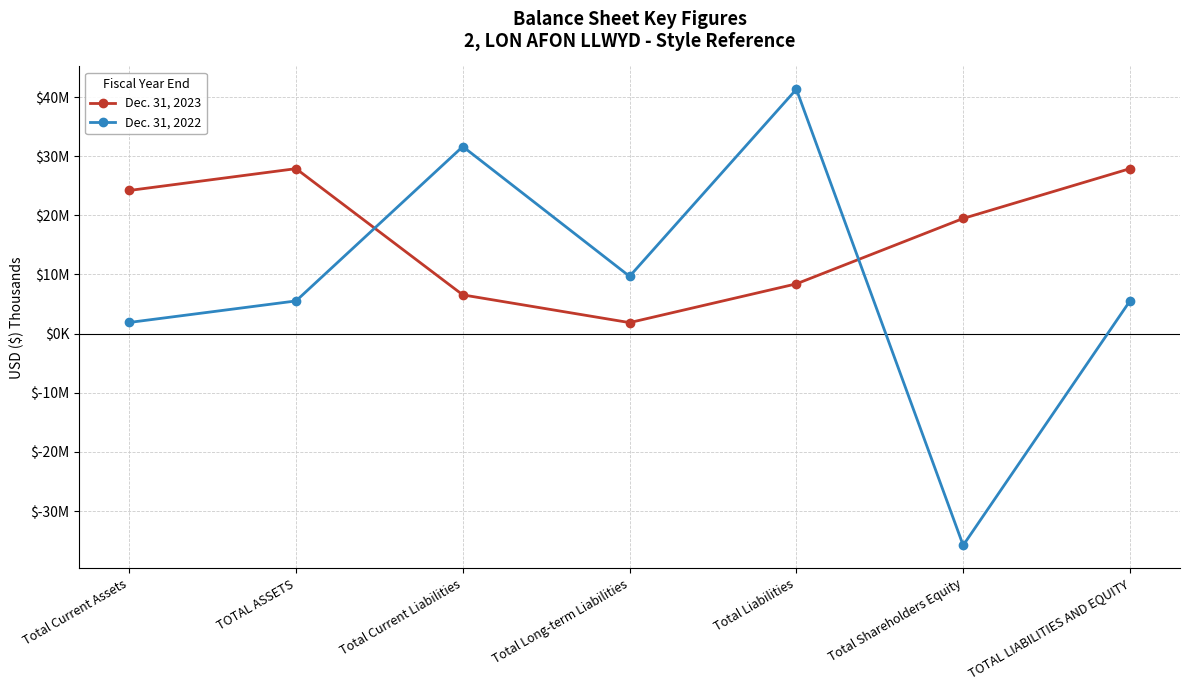

At how many categories does at least one series exceed 15036?

6